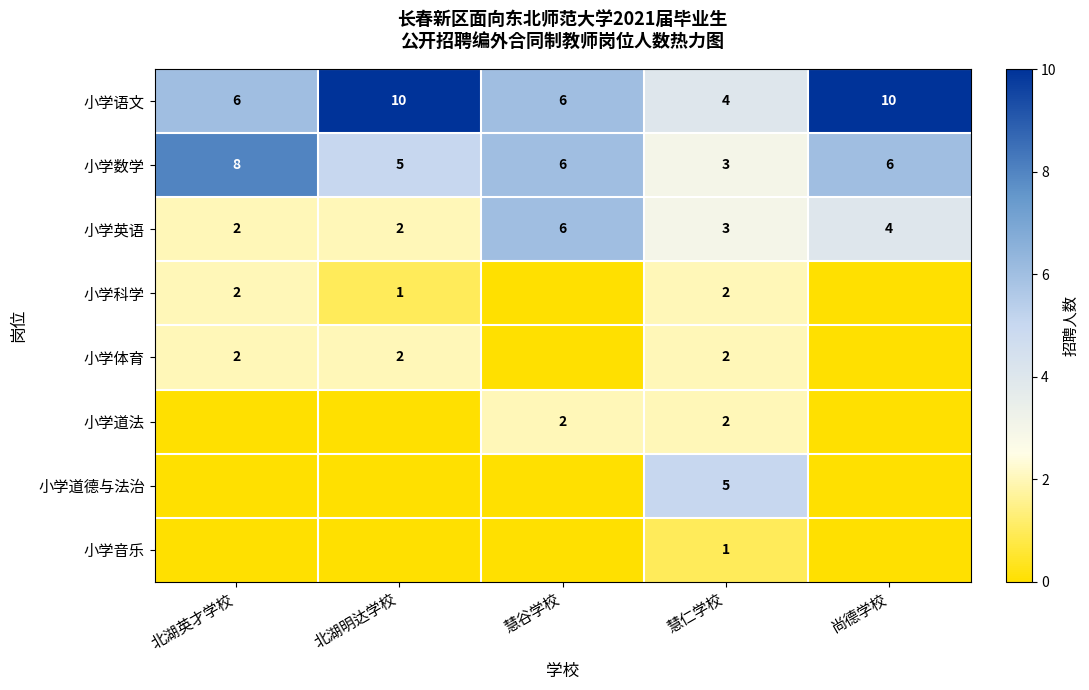

Is it true that 小学语文 equals 10 at 尚德学校?

True